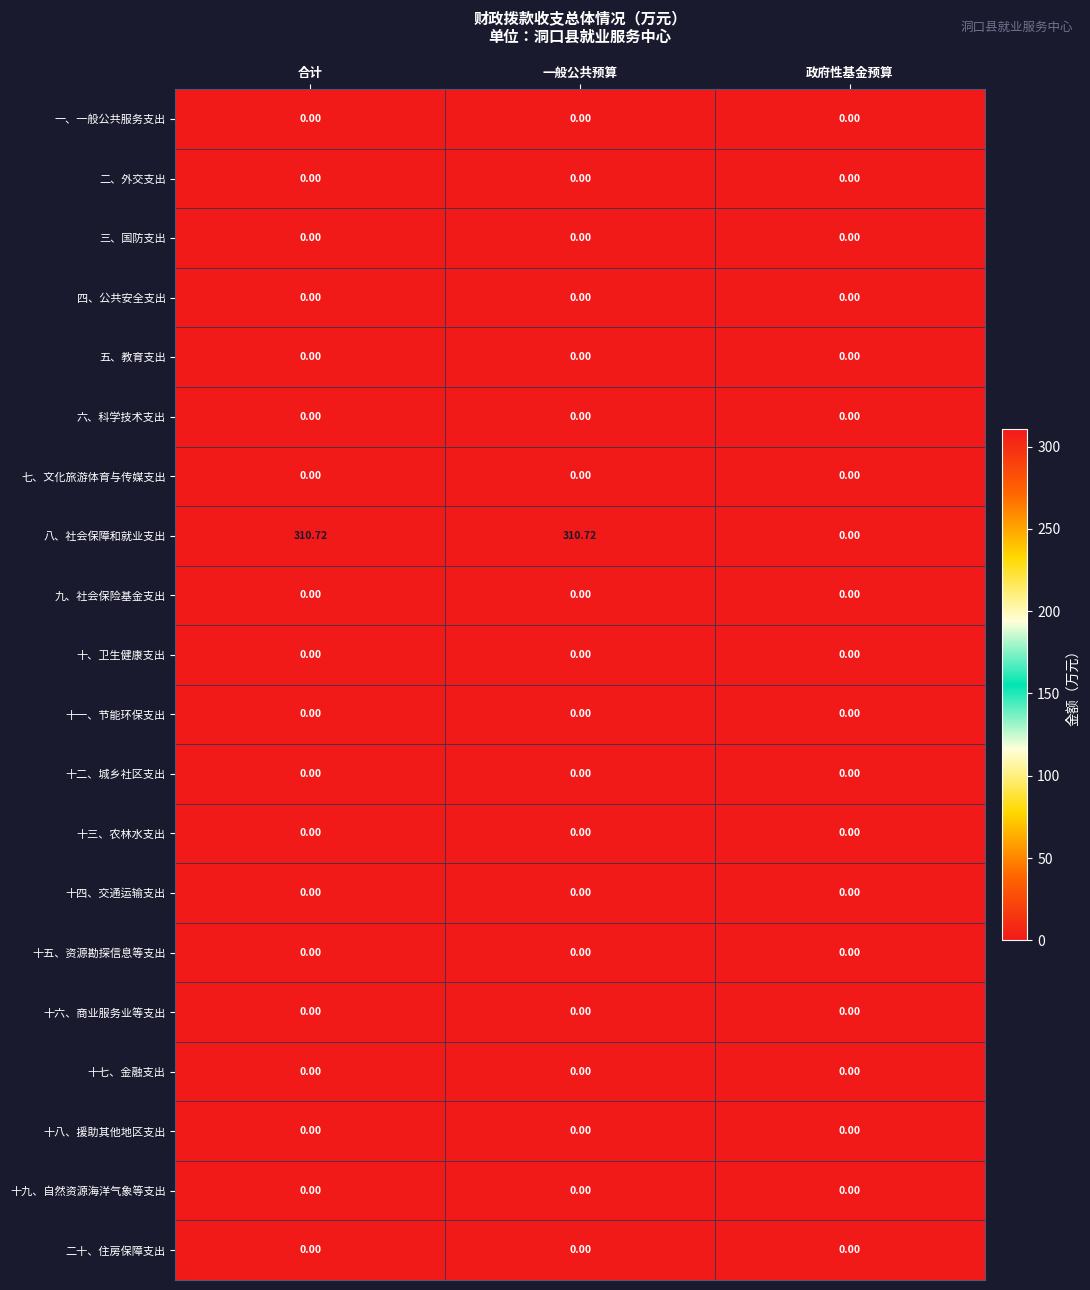

At how many categories does at least one series exceed 224?

2